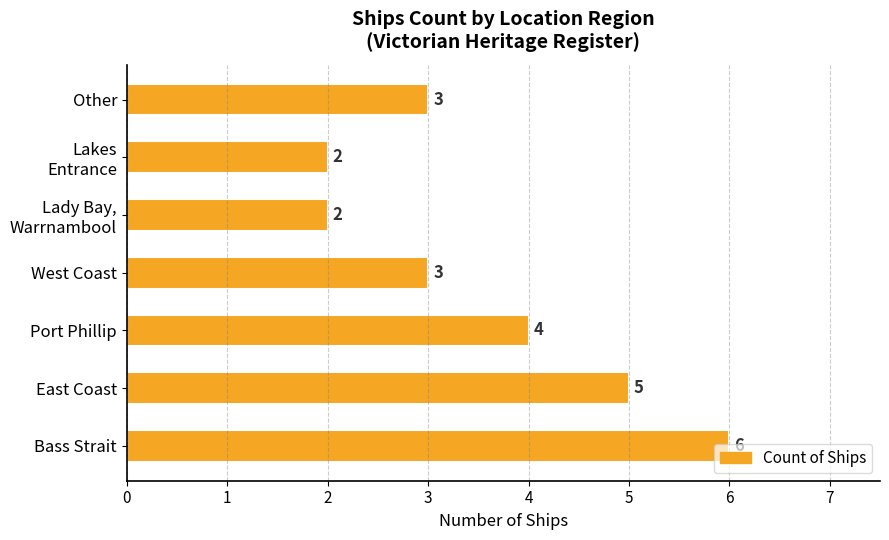

Which has a higher value, West Coast or Bass Strait?

Bass Strait